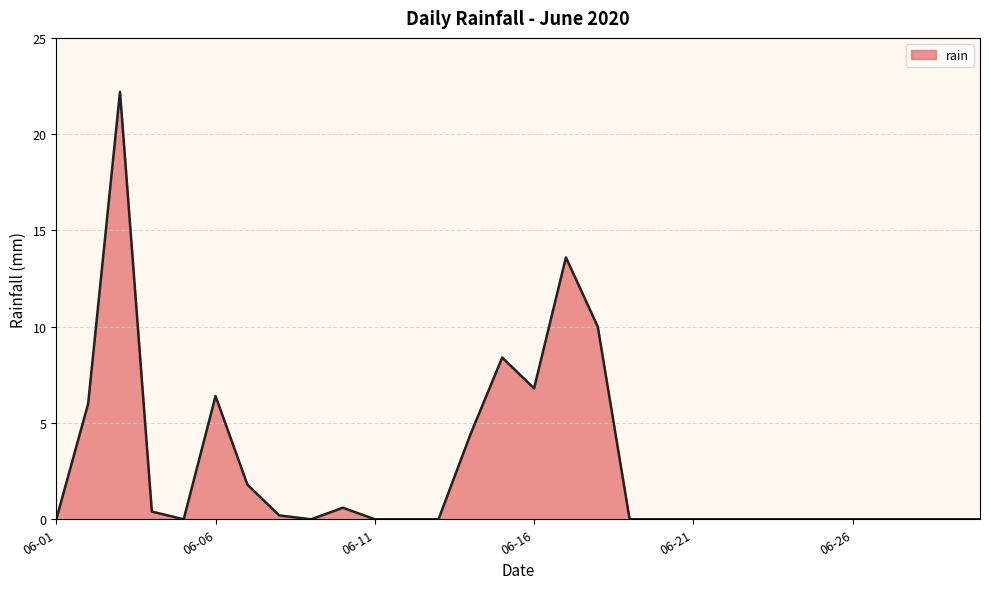

What is the difference between the maximum and minimum values?

22.2